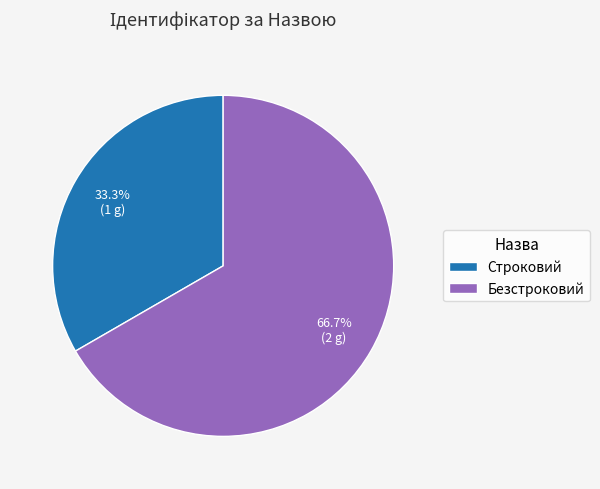

What percentage is the Безстроковий slice, to the nearest percent?

67%